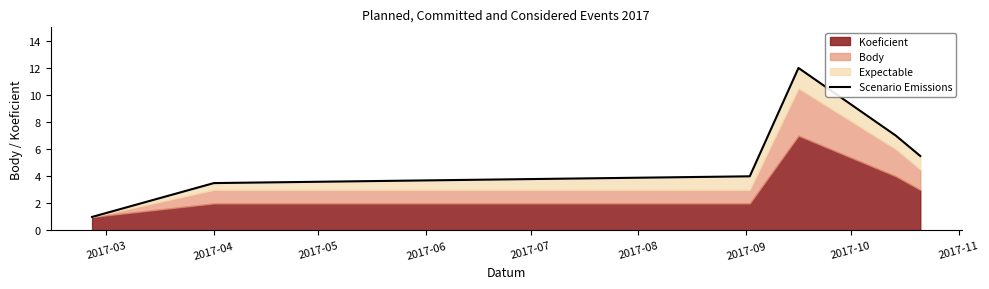

How many data points are above 5?

3